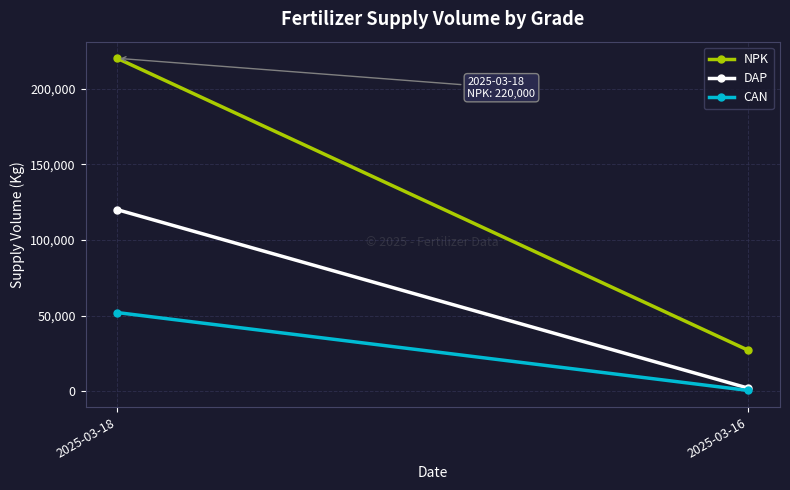

The value of CAN at 2025-03-16 is 500. True or false?

True